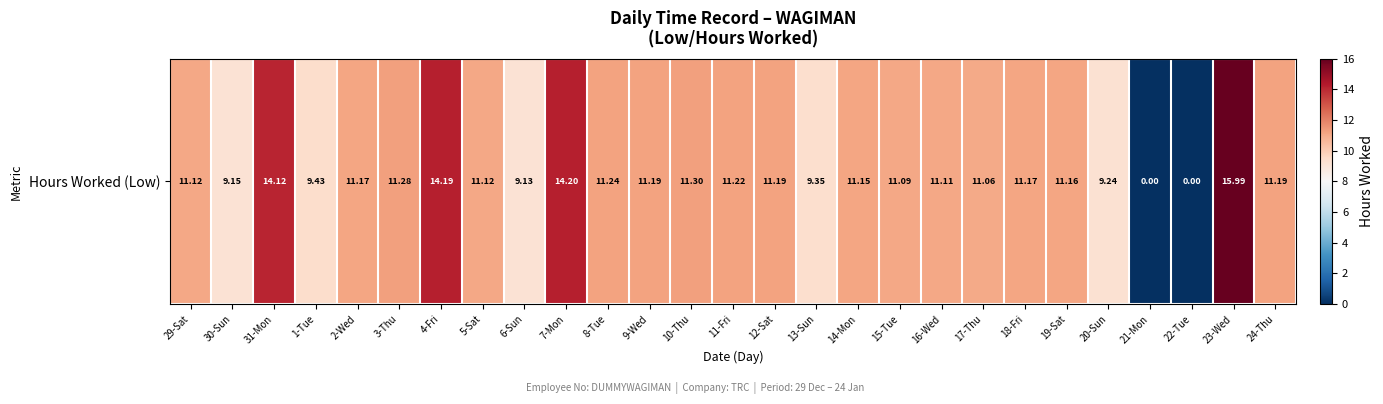

Reading left to right, list all the values displayed in this chart.

11.1	9.2	14.1	9.4	11.2	11.3	14.2	11.1	9.1	14.2	11.2	11.2	11.3	11.2	11.2	9.3	11.2	11.1	11.1	11.1	11.2	11.2	9.2	0.0	0.0	16.0	11.2